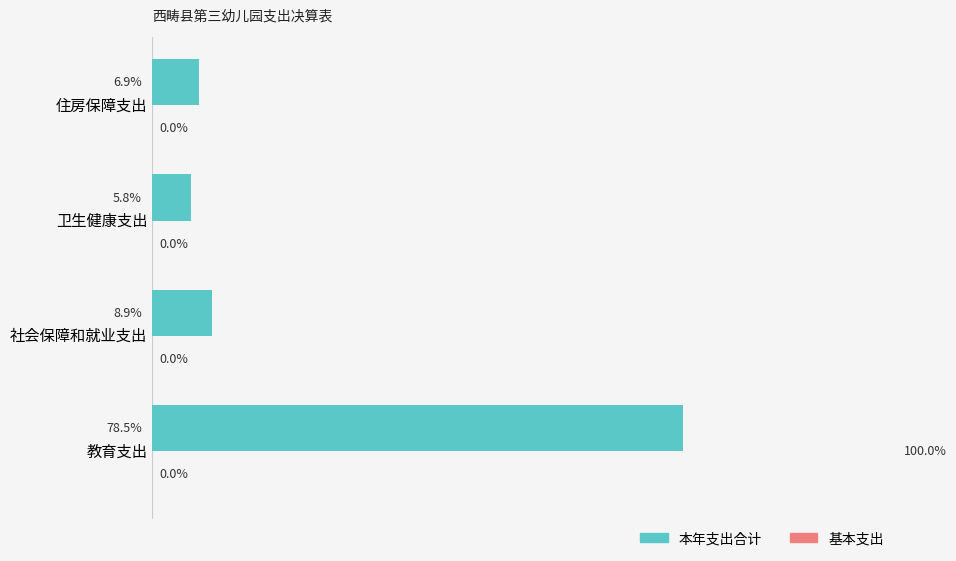

Which label corresponds to the smallest value in the chart?

卫生健康支出